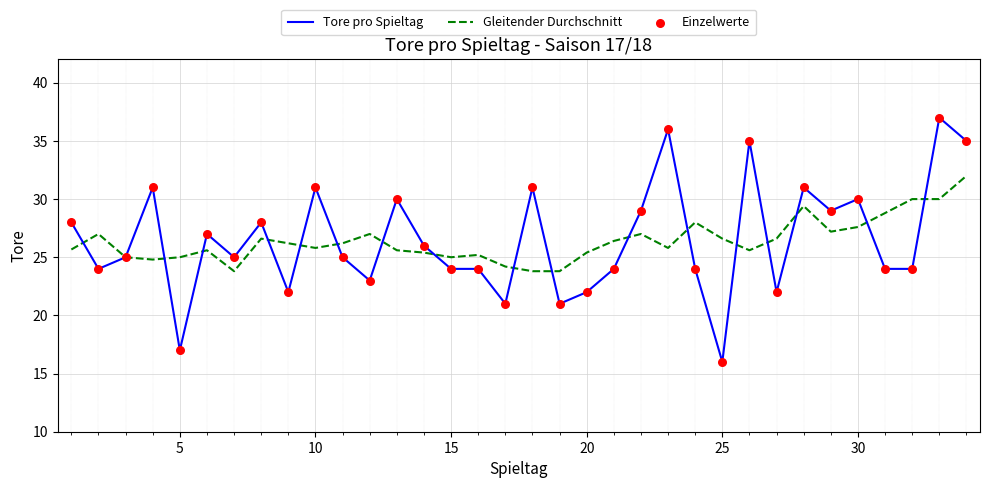

Which series has the widest spread of values?

Tore pro Spieltag